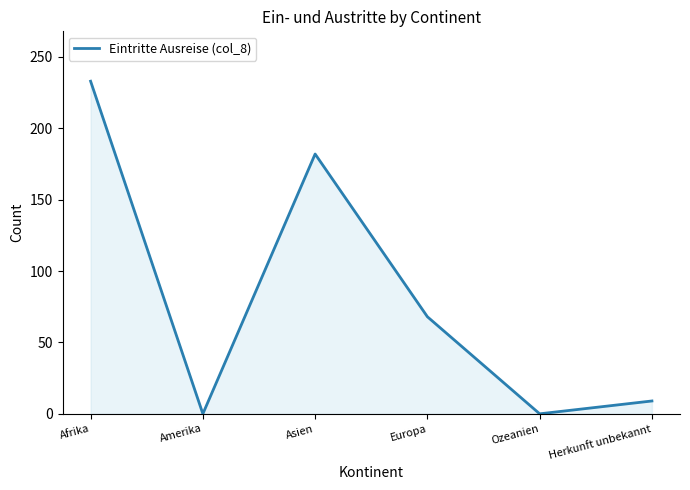

The value at Amerika is 0. True or false?

True